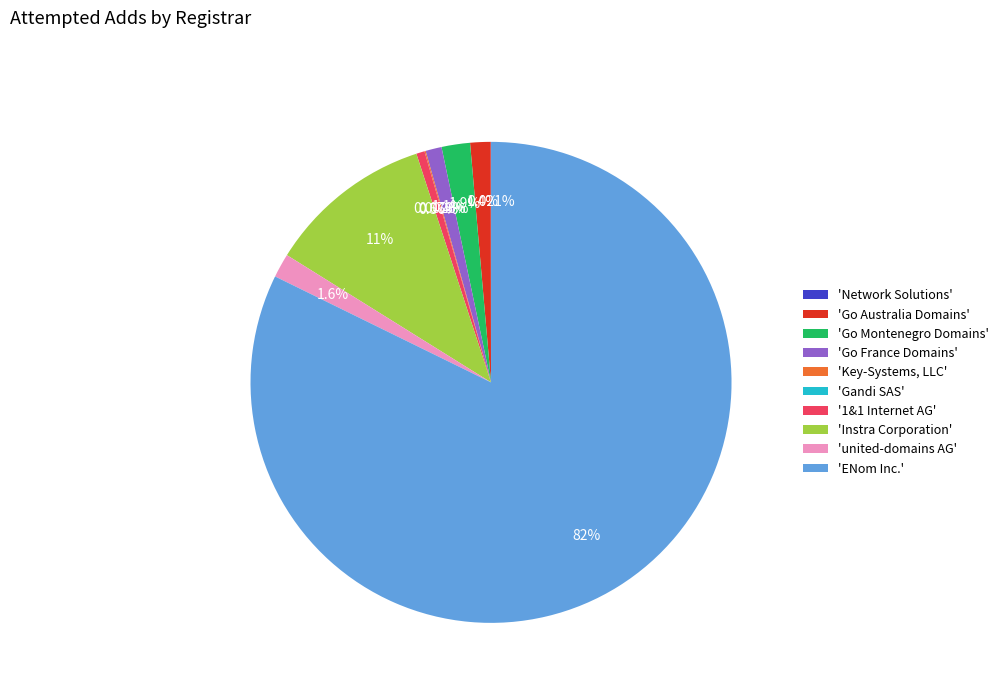

Approximately how many times larger is the value at 'Go Montenegro Domains' compared to 'Go Australia Domains'?

1.4